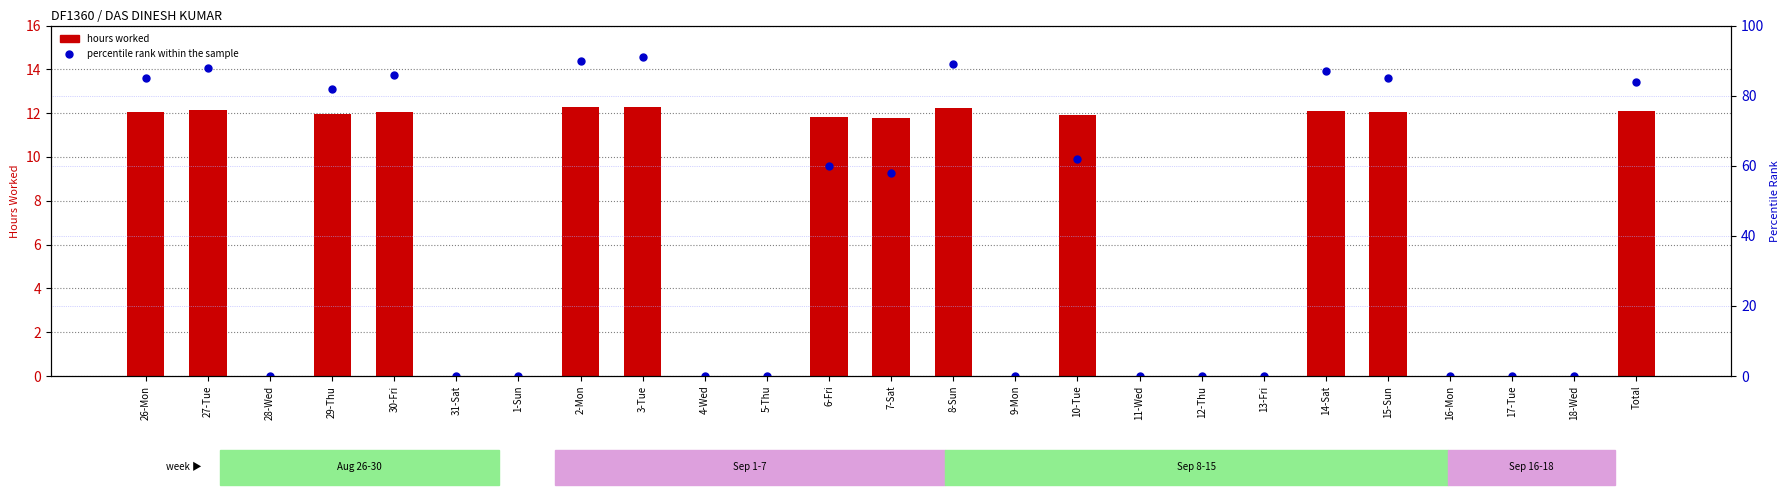

Rank the categories by percentile rank within the sample value from lowest to highest.

28-Wed, 31-Sat, 1-Sun, 4-Wed, 5-Thu, 9-Mon, 11-Wed, 12-Thu, 13-Fri, 16-Mon, 17-Tue, 18-Wed, 7-Sat, 6-Fri, 10-Tue, 29-Thu, Total, 26-Mon, 15-Sun, 30-Fri, 14-Sat, 27-Tue, 8-Sun, 2-Mon, 3-Tue